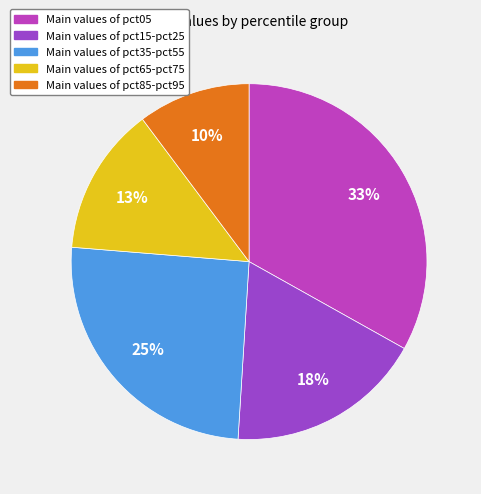

To the nearest percent, what is the average slice percentage?

20%